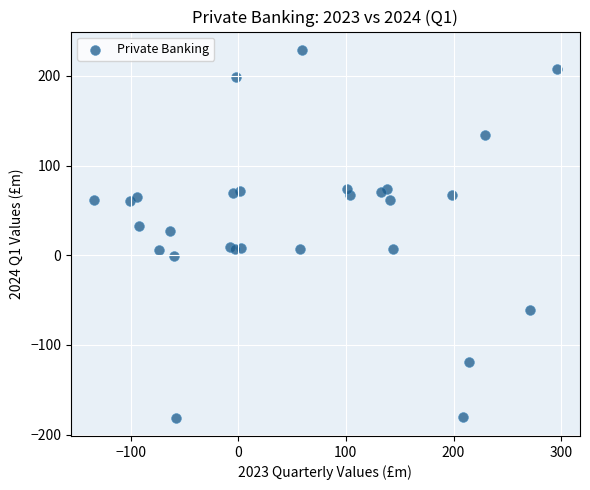

What is the range of X values (max minus min)?

430